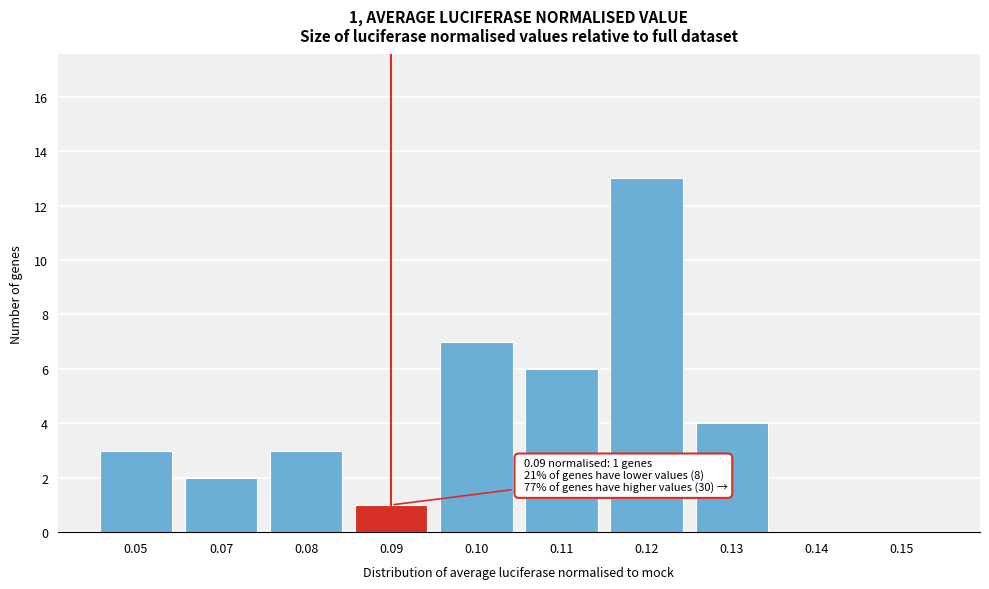

Reading left to right, list all the values displayed in this chart.

0.05=3	0.07=2	0.08=3	0.09=1	0.10=7	0.11=6	0.12=13	0.13=4	0.14=0	0.15=0